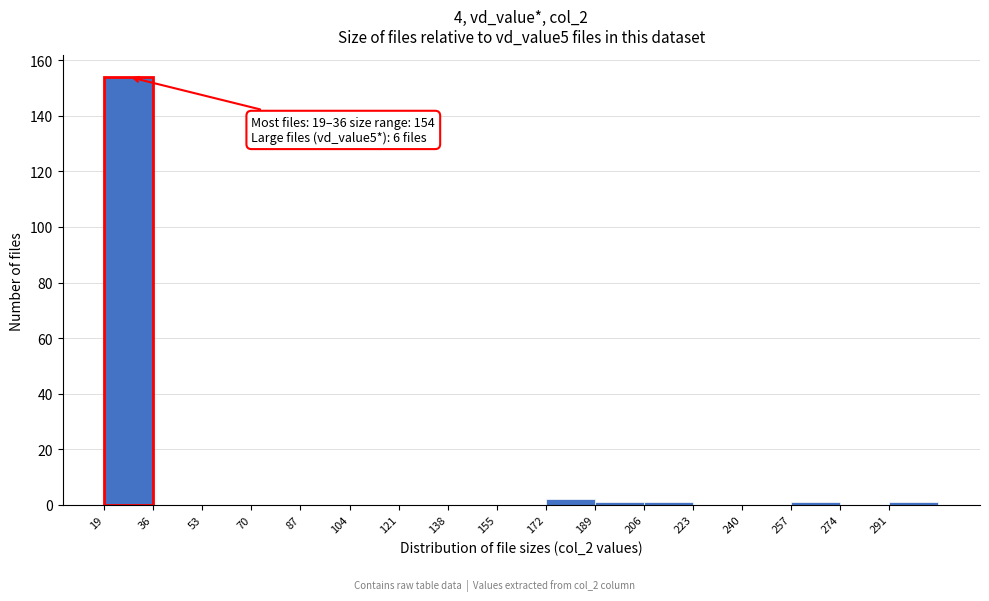

Which range on the x-axis has the tallest bar?

19 to 36